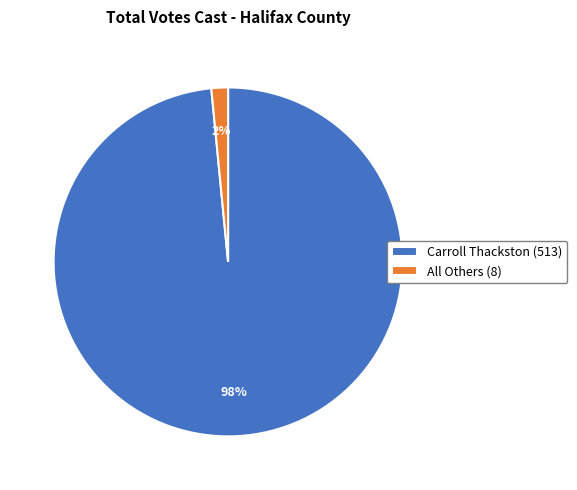

What percentage is the All Others slice, to the nearest percent?

2%